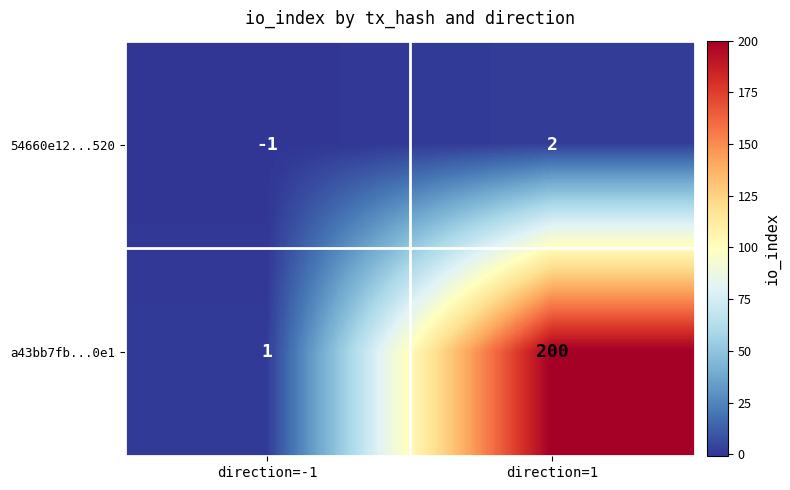

Reading left to right, what are all the values shown in this chart?

54660e12...520: -1	2
a43bb7fb...0e1: 1	200